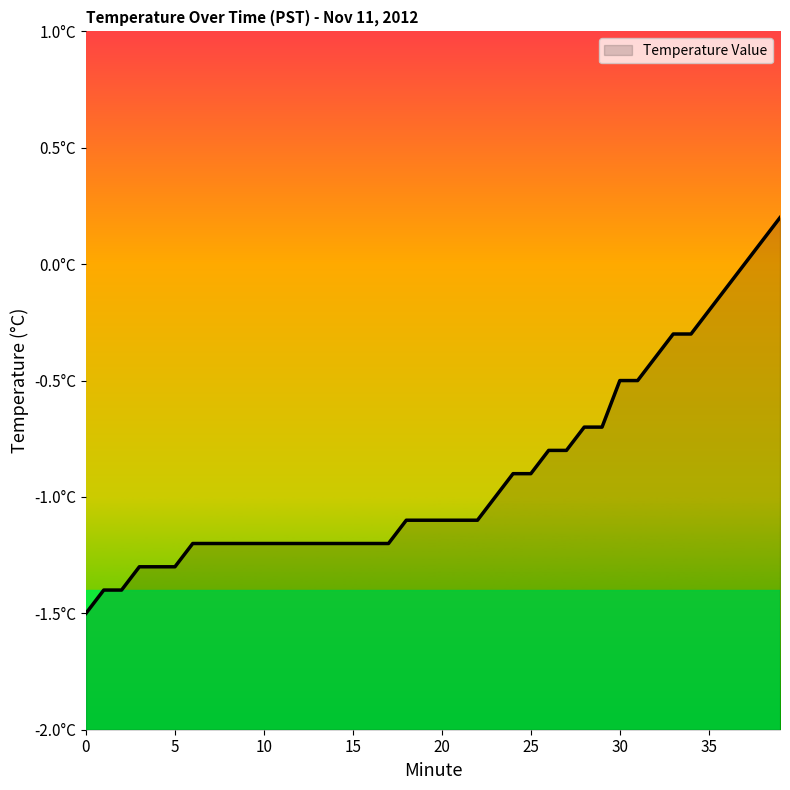

What is the difference between the maximum and minimum values?

1.7